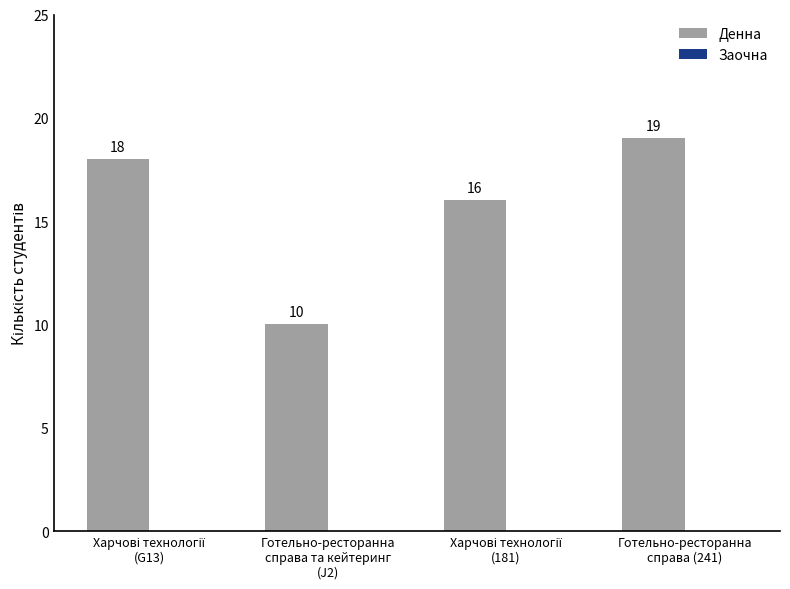

Count the number of data series in this chart.

1